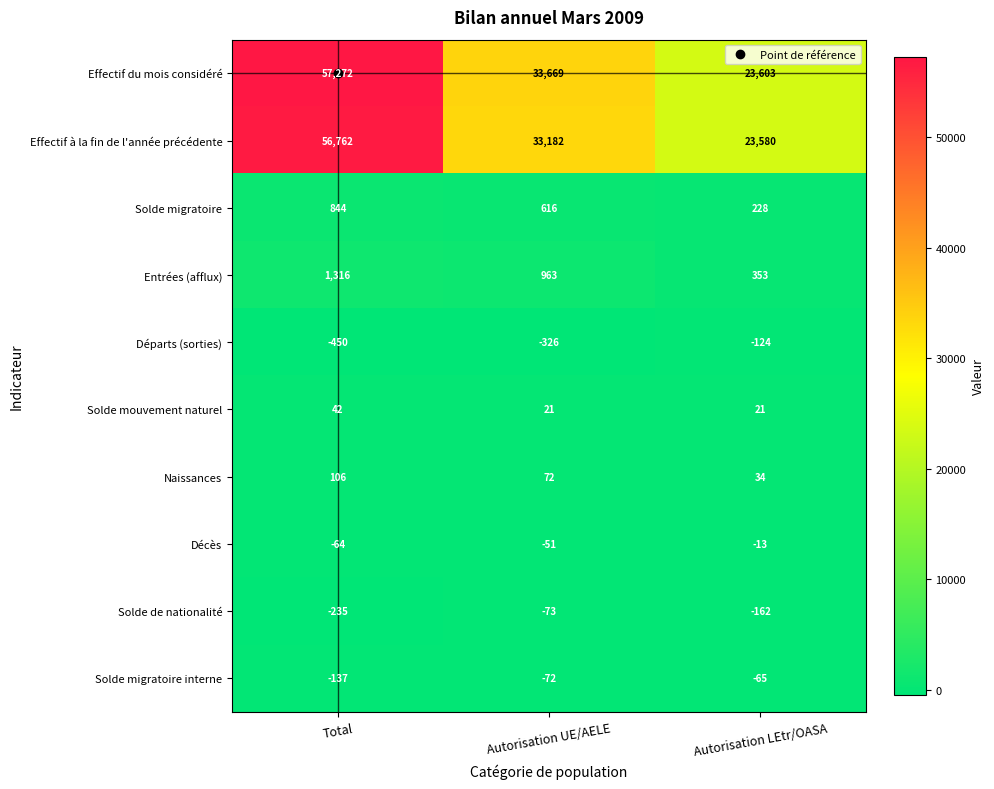

What is the sum of all Entrées (afflux) values?

2632